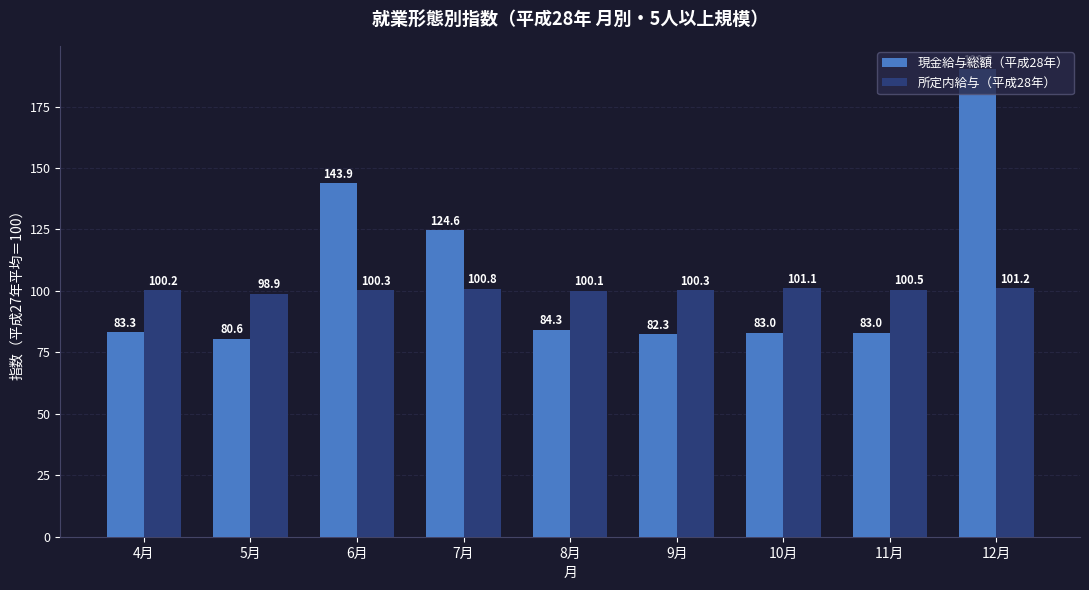

How many bars are there in each group?

2